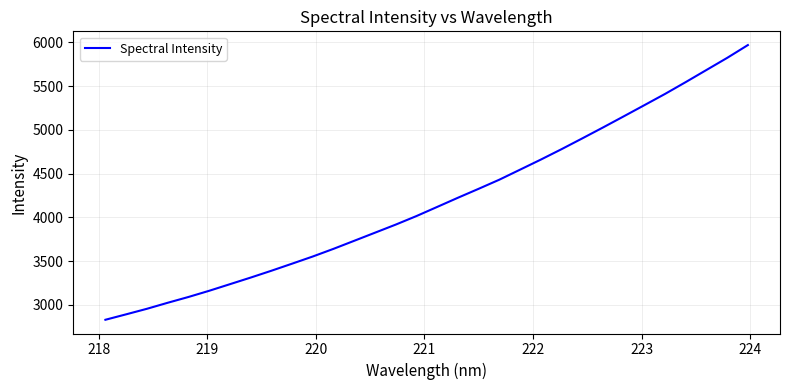

What is the smallest value displayed?

2829.8